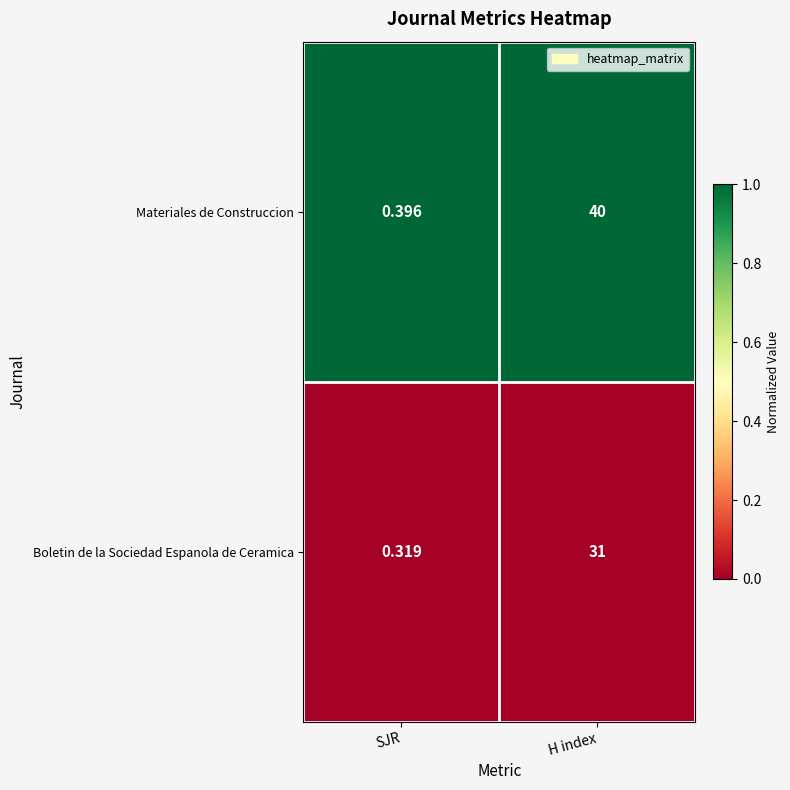

List the series in order of their overall mean, highest first.

Materiales de Construccion, Boletin de la Sociedad Espanola de Ceramica